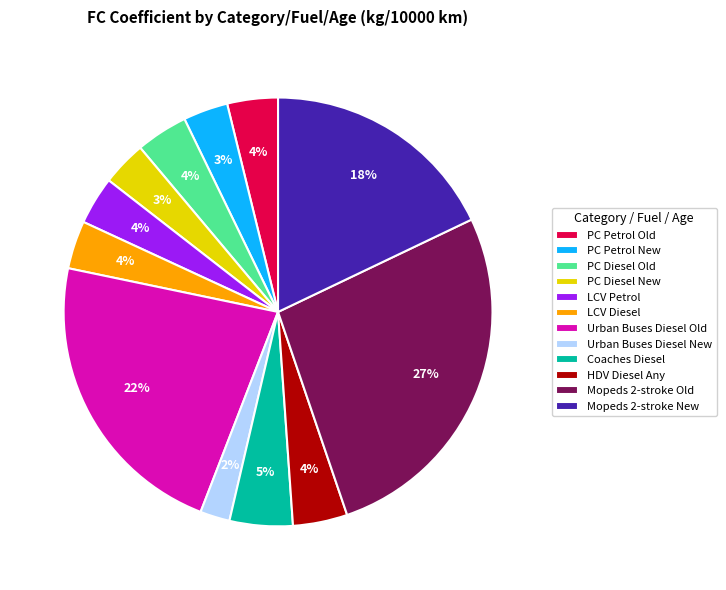

Which slice is the smallest?

Urban Buses Diesel New